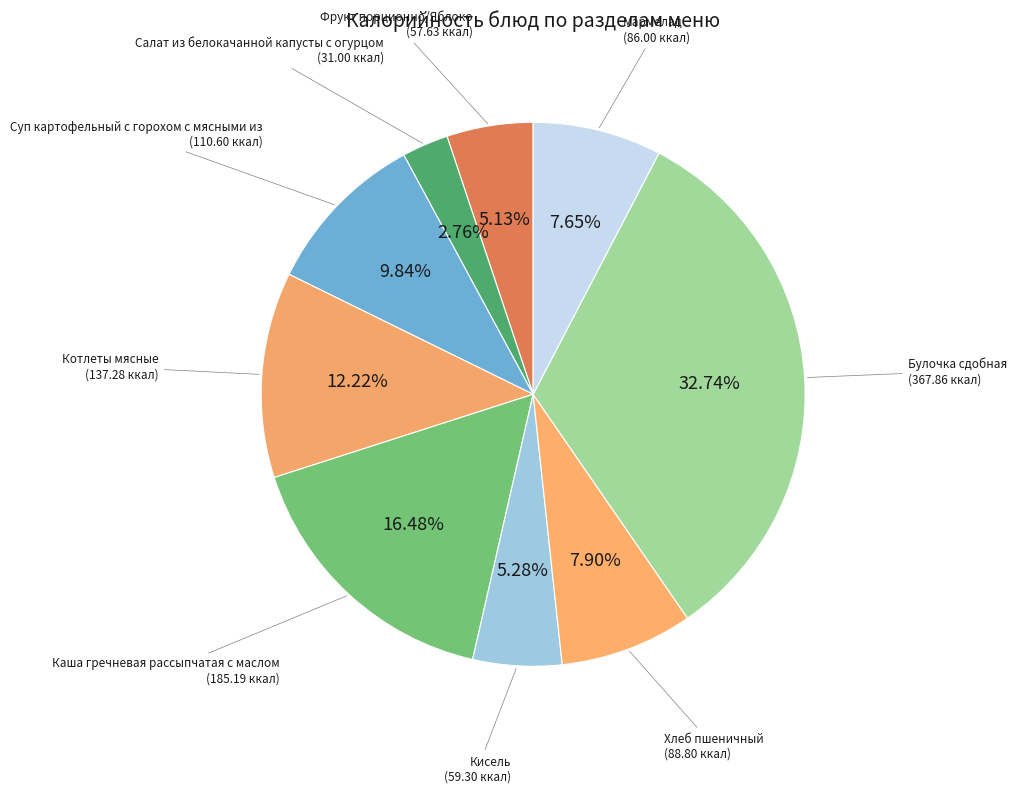

Rank the categories by value from lowest to highest.

Салат из белокачанной капусты с огурцом, Фрукт порционно/Яблоко, Кисель, Мармелад, Хлеб пшеничный, Суп картофельный с горохом с мясными из, Котлеты мясные, Каша гречневая рассыпчатая с маслом, Булочка сдобная